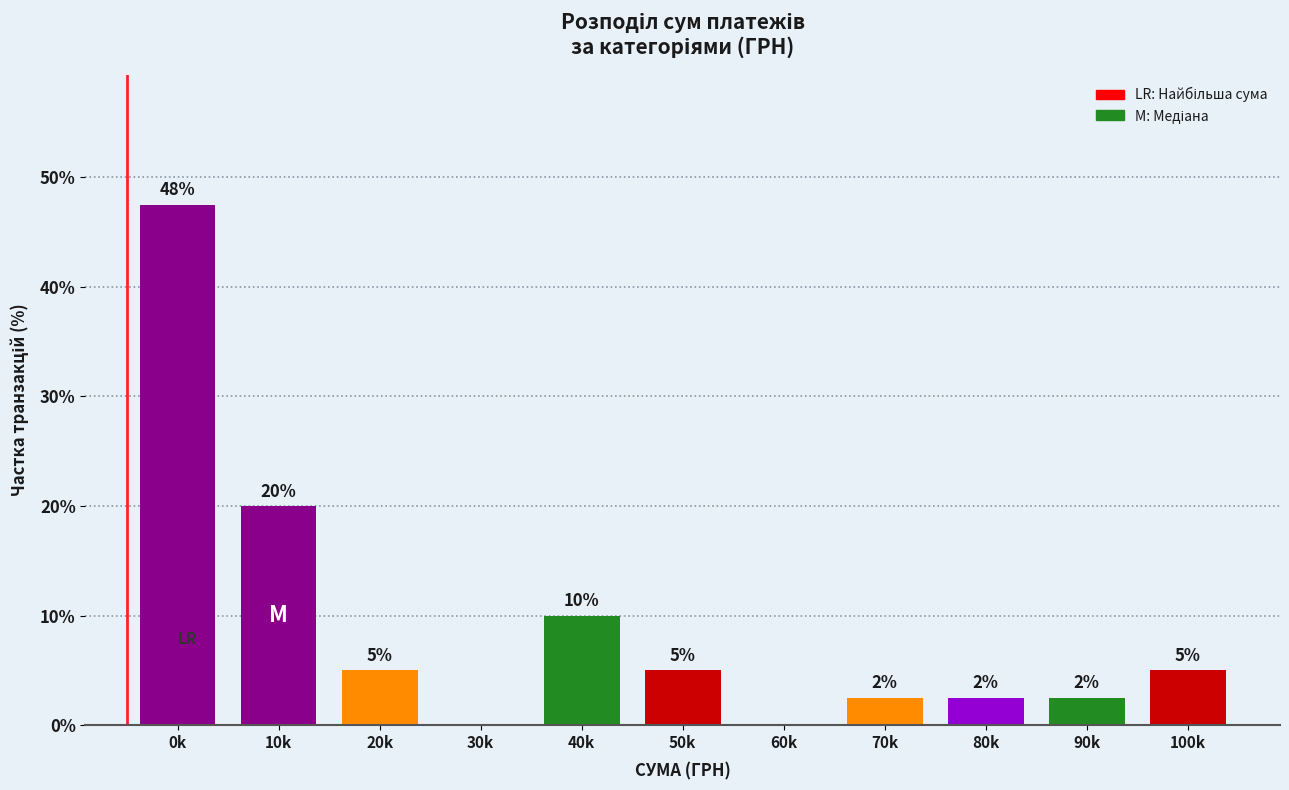

True or false: the data shows 7.8 at 100k.

False